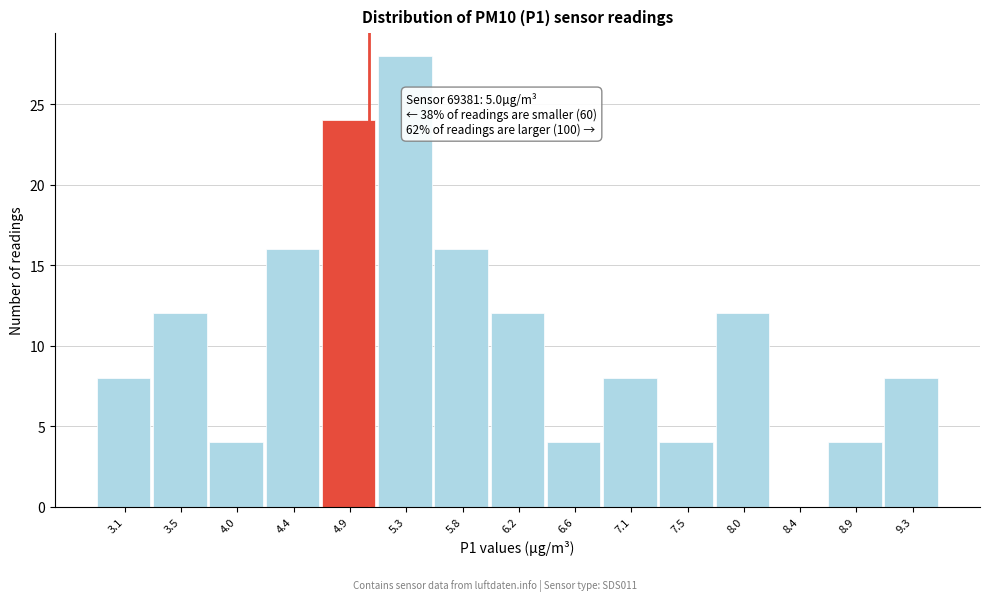

Which range on the x-axis has the tallest bar?

5.10 to 5.55